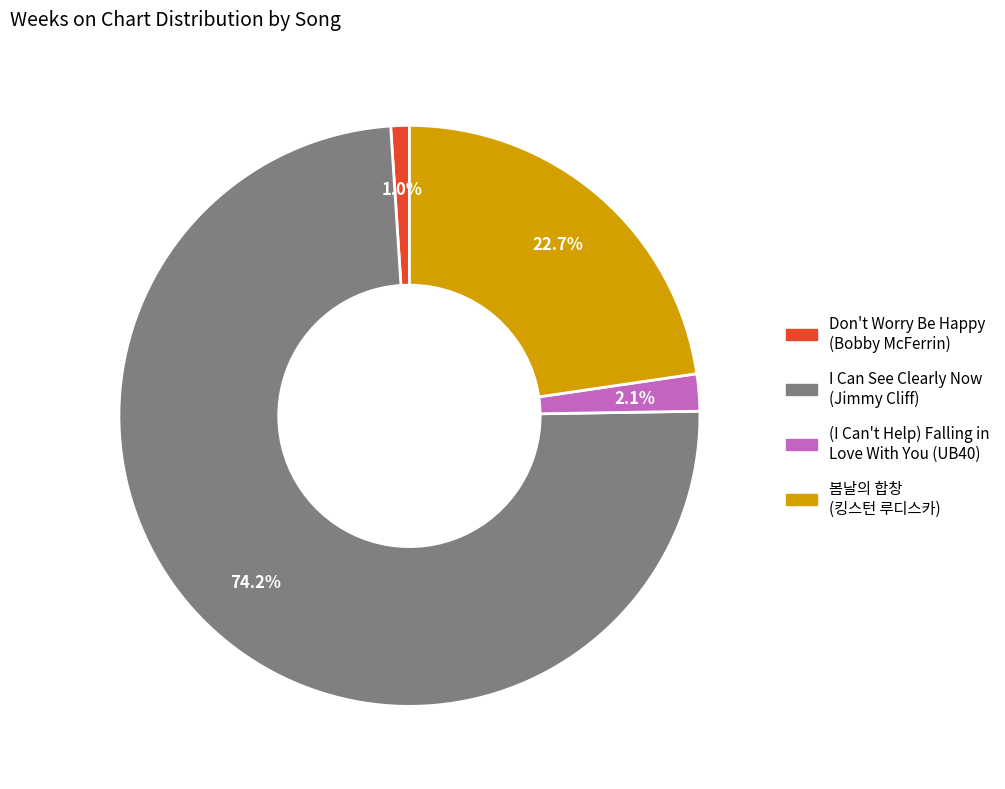

How much of the chart is everything except 봄날의 합창 (킹스턴 루디스카)?

77.3%